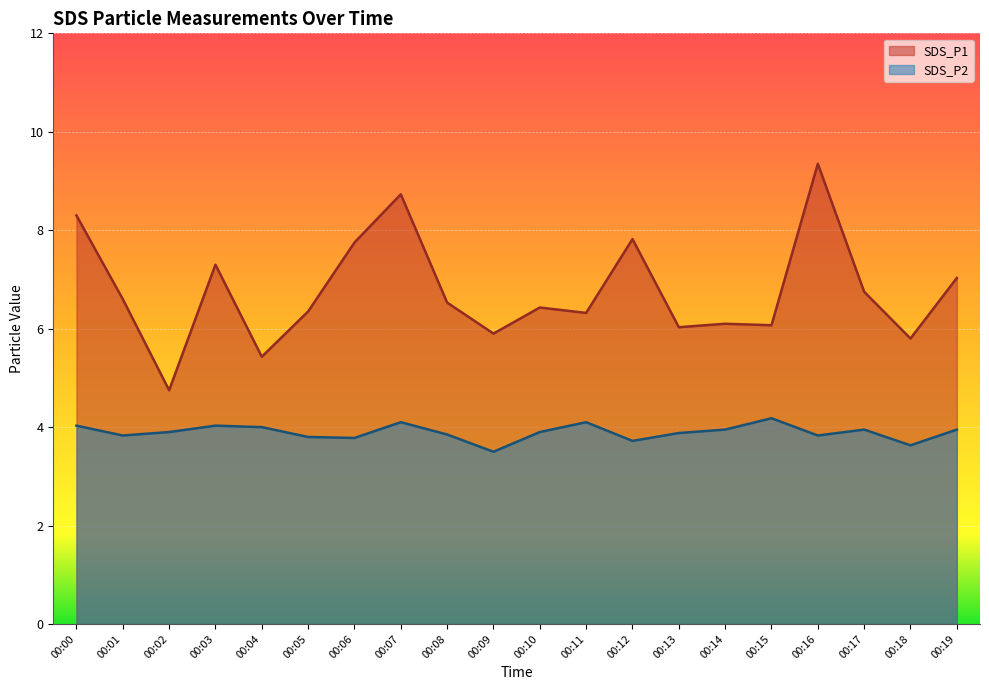

True or false: SDS_P1 and SDS_P2 cross at least once.

False